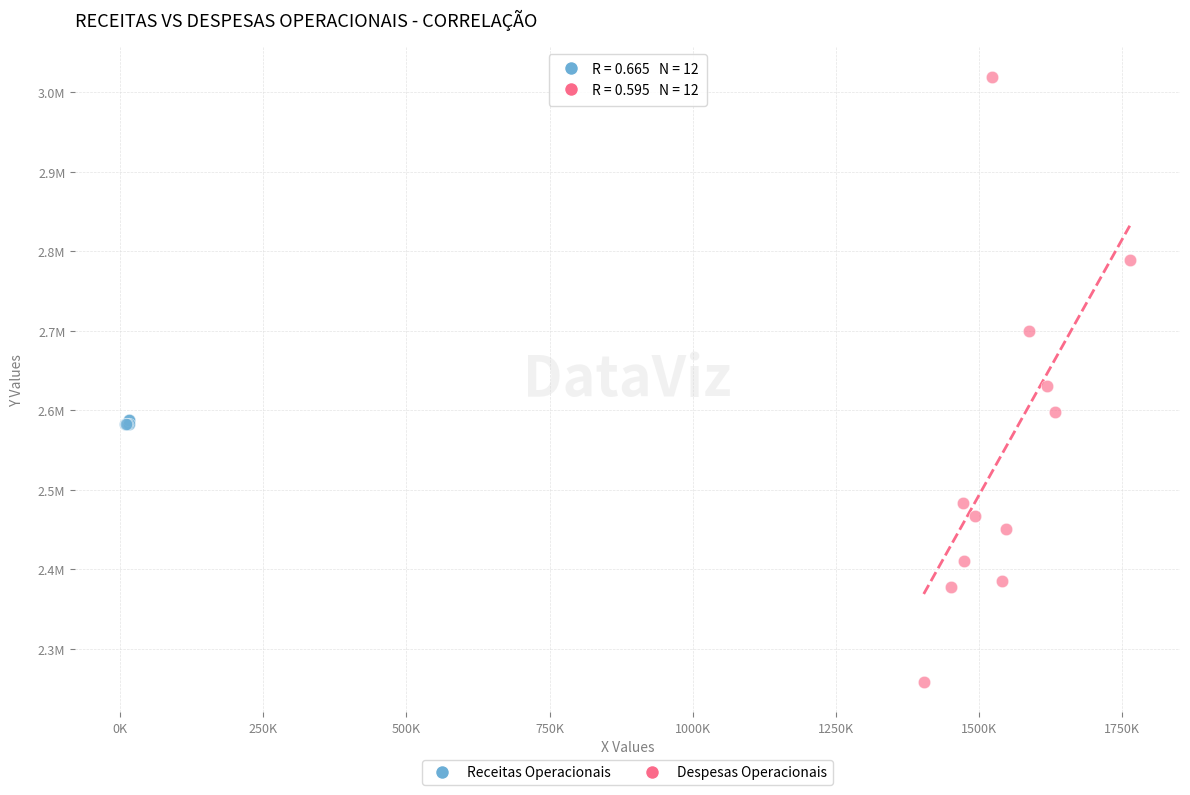

Which series reaches the maximum Y coordinate?

Despesas Operacionais